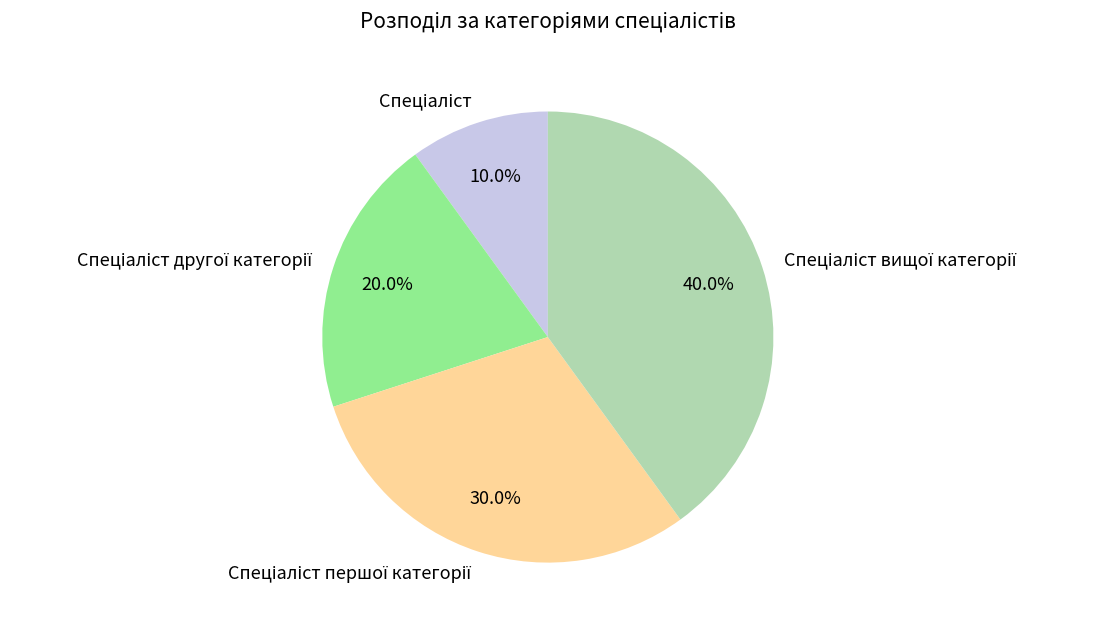

Is there any slice that represents more than half of the pie?

No